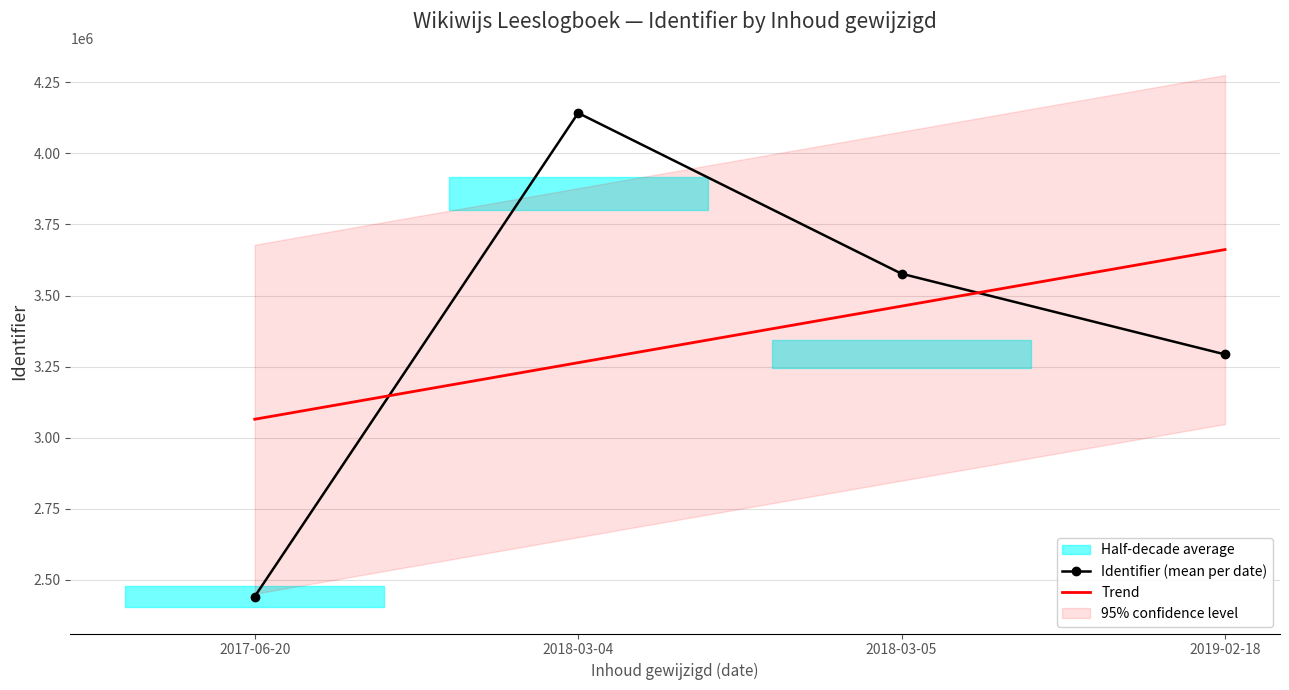

What is the maximum value shown in the chart?

4142432.0